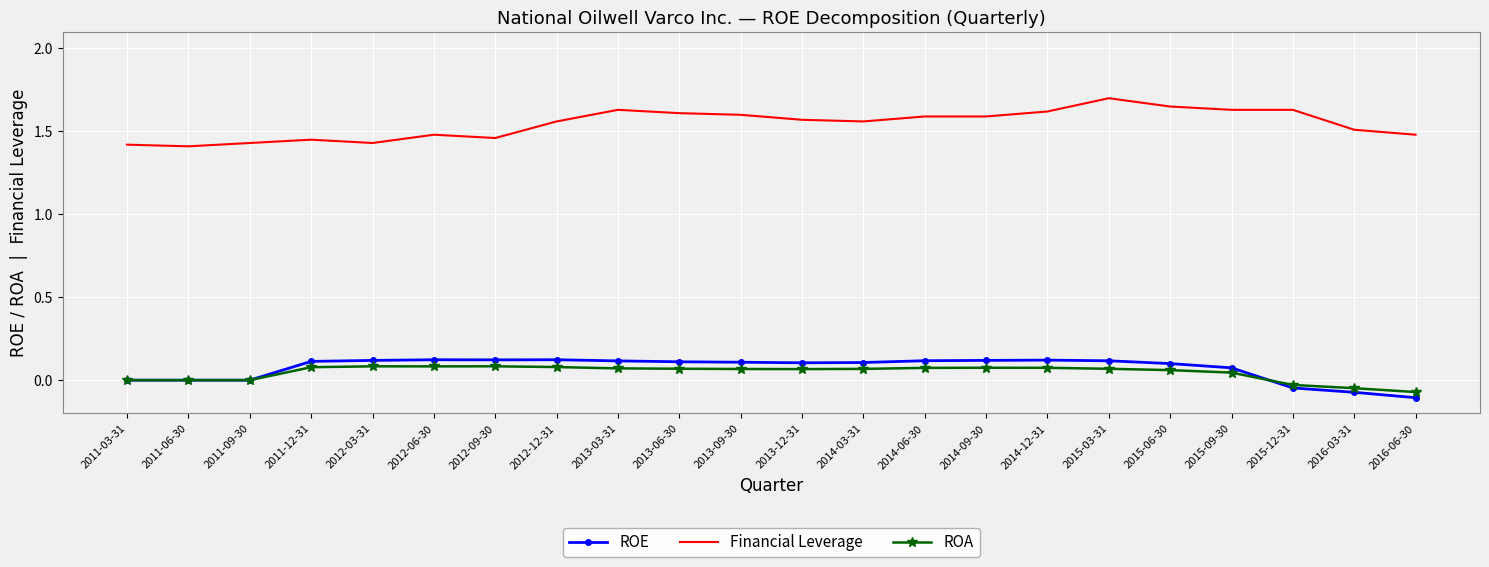

True or false: ROE has more than 0 points higher than both neighbors.

True